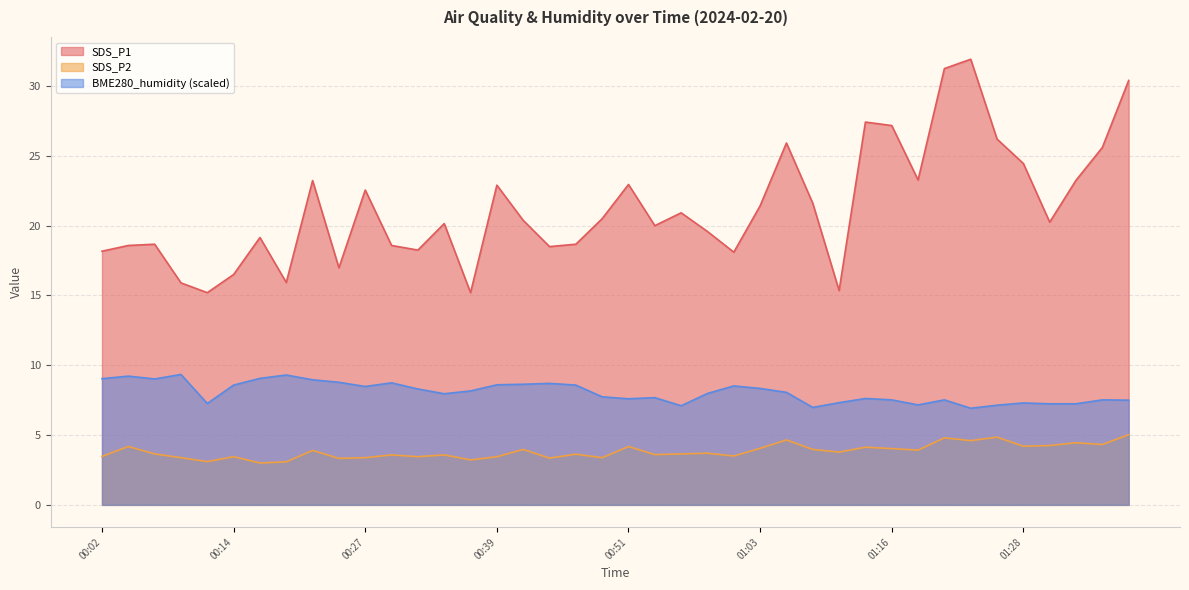

At how many categories does at least one series exceed 13?

40